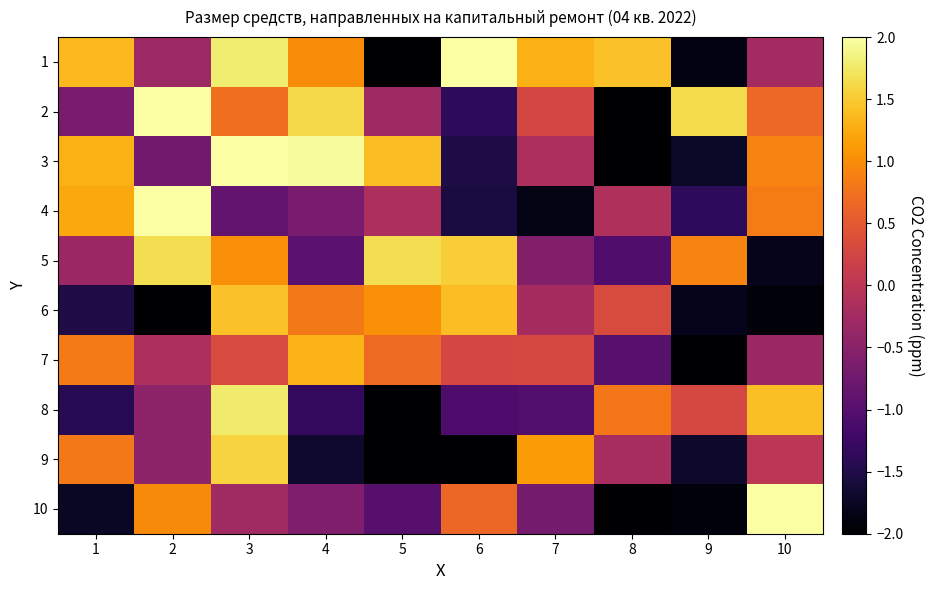

List the series in order of their peak value, lowest first.

7, 6, 9, 5, 8, 2, 10, 4, 3, 1